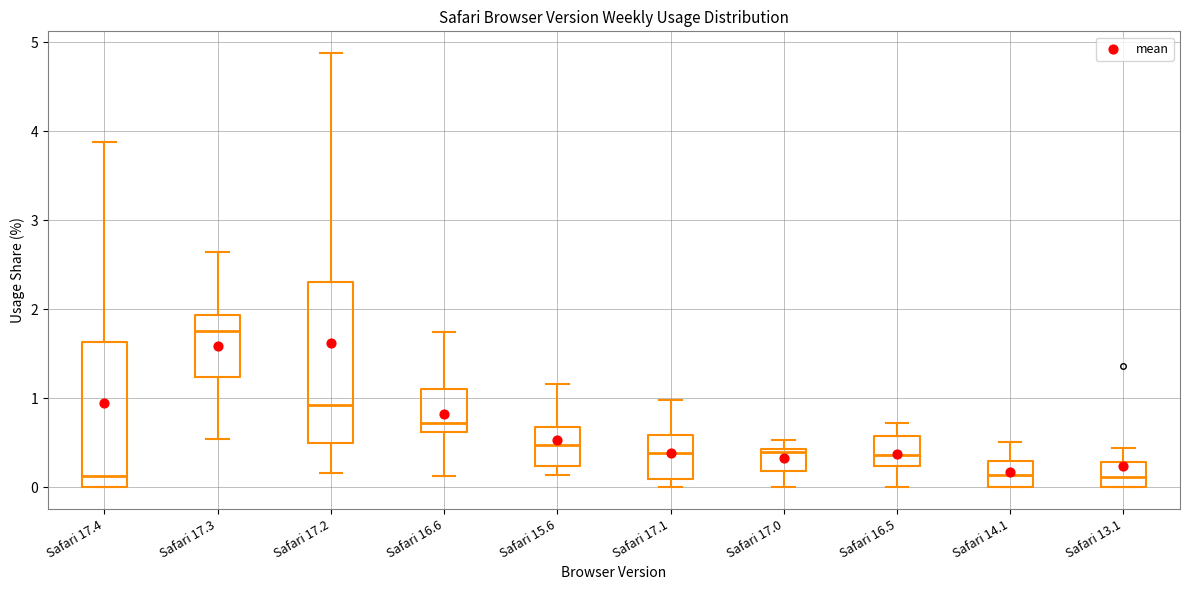

Where does the upper whisker of the box for Safari 17.0 end on the y-axis? The values are not printed on the chart, so give them approximately, as read against the axis.

0.5